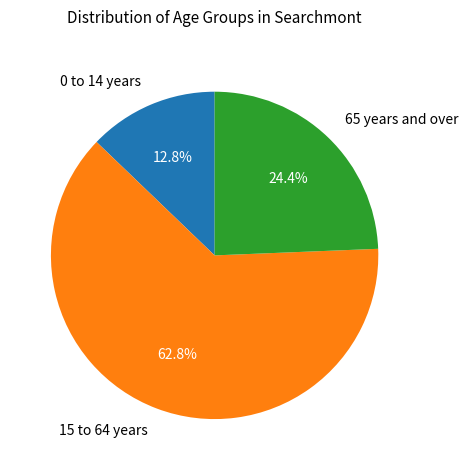

Is it true that 15 to 64 years is 63% of the pie?

True